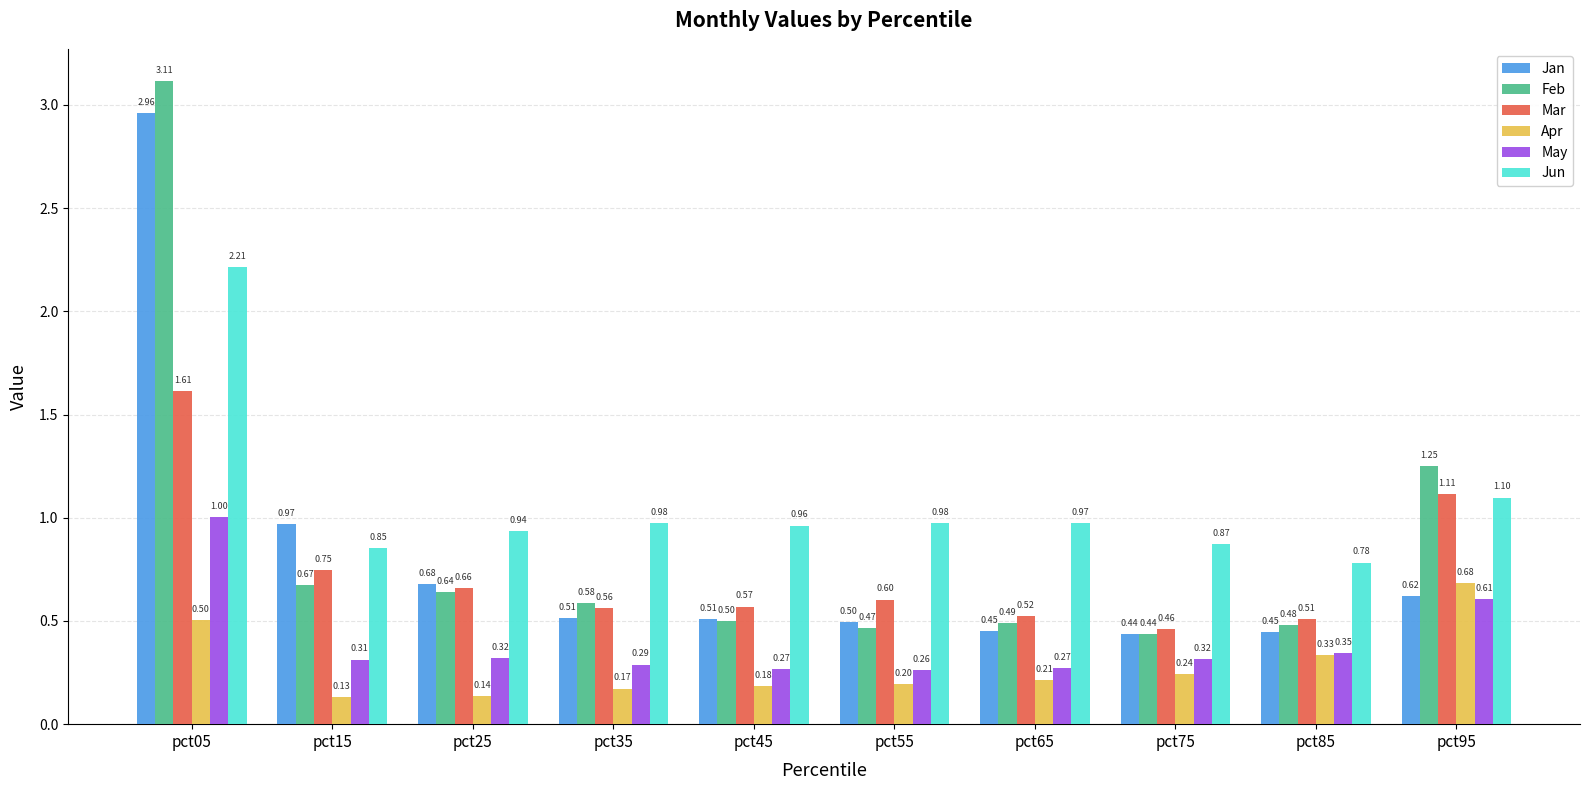

What is the difference between the maximum and minimum values in the Jun series?

1.4